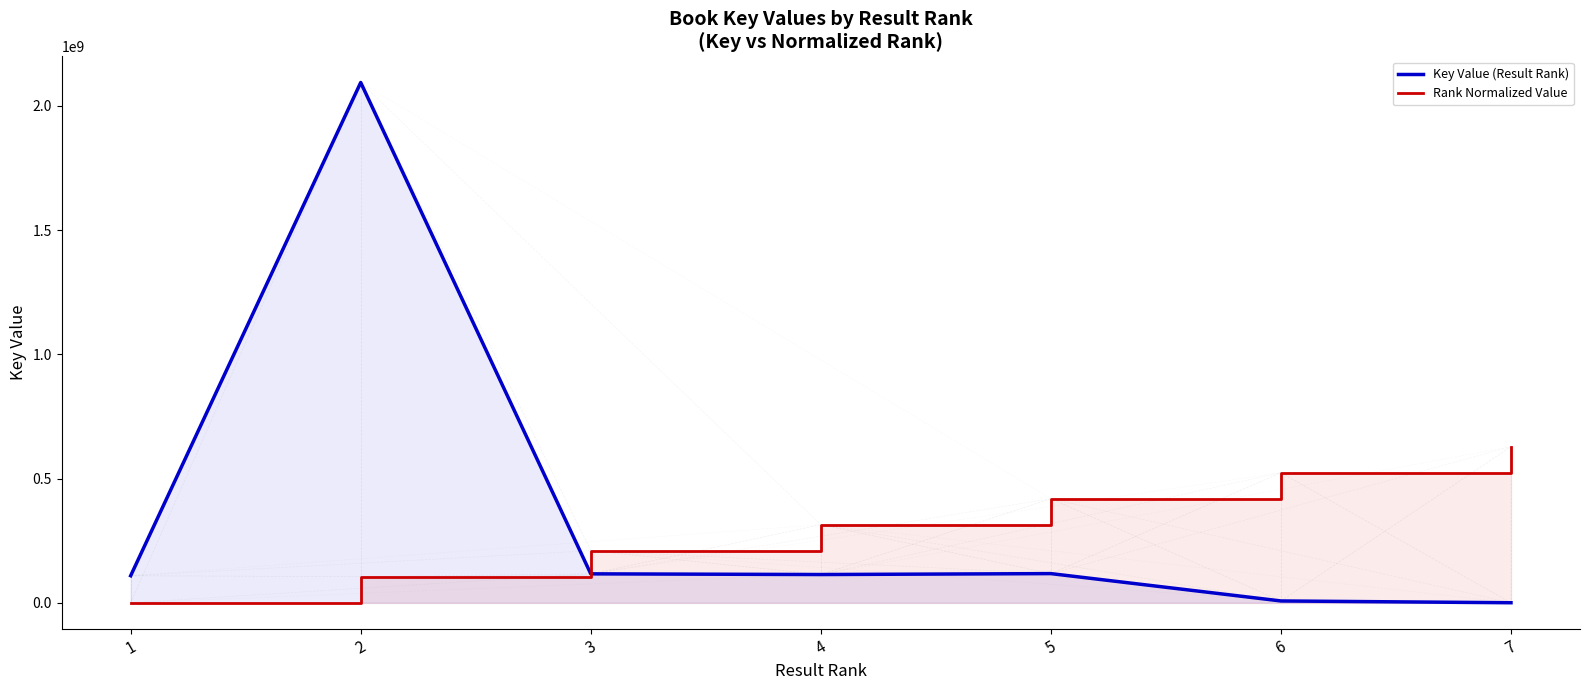

Which series ends up on top after the final intersection of Key Value (Result Rank) and Rank Normalized Value?

Rank Normalized Value